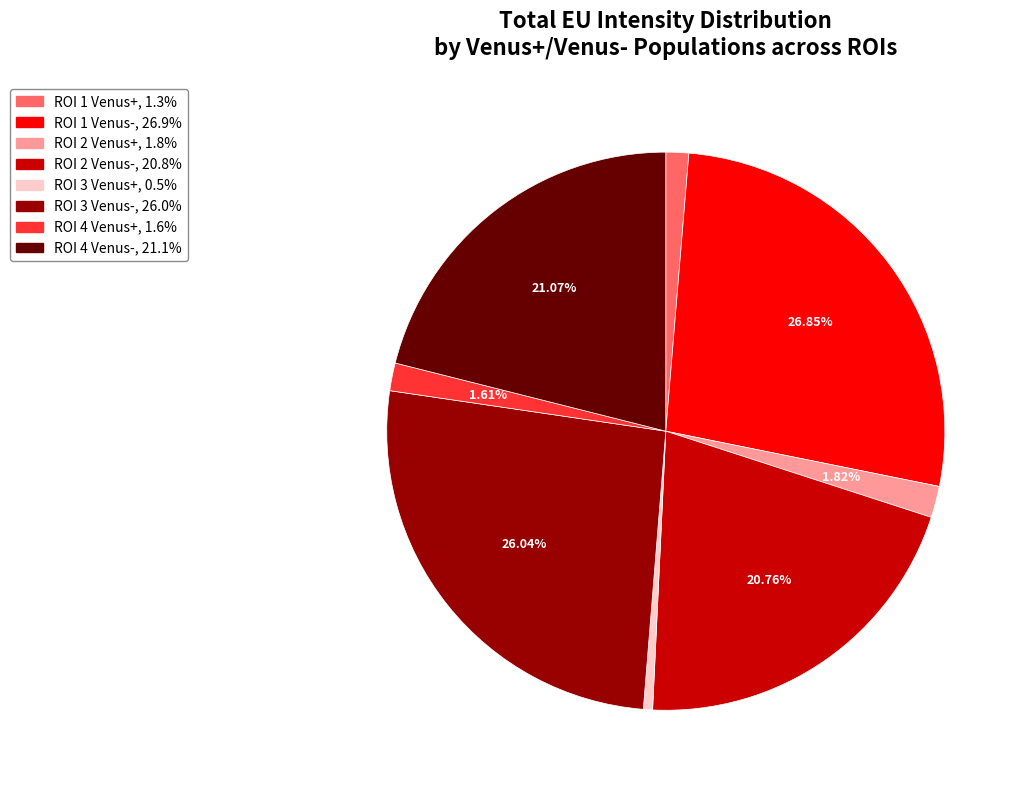

Count the number of slices in the pie.

8